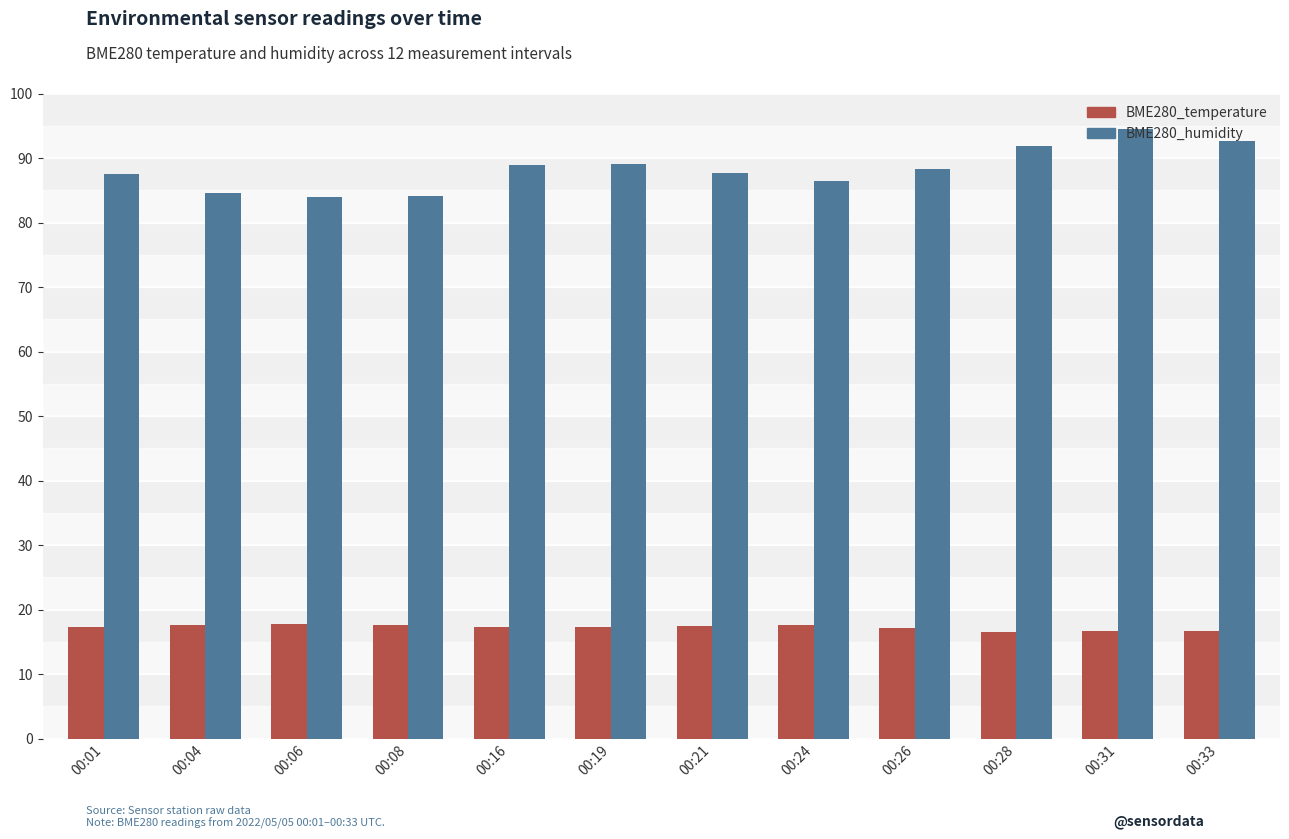

What is the difference between the BME280_humidity values at 00:28 and 00:08?

7.8